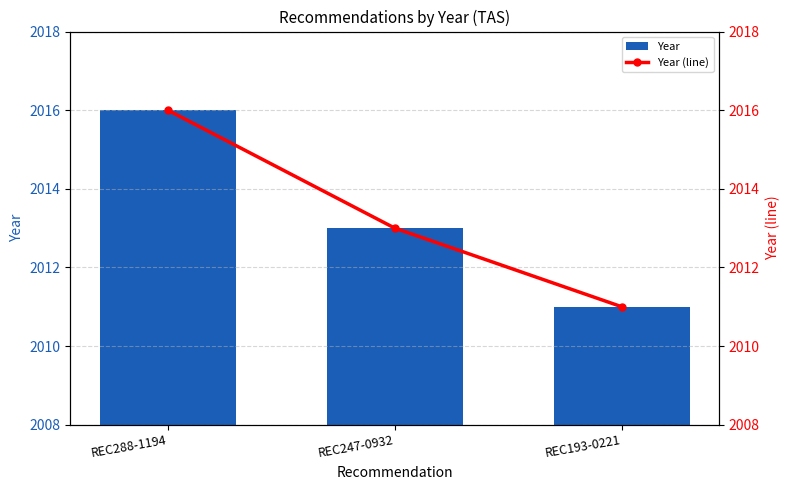

True or false: Year (line) has a value of 1398 at REC247-0932.

False